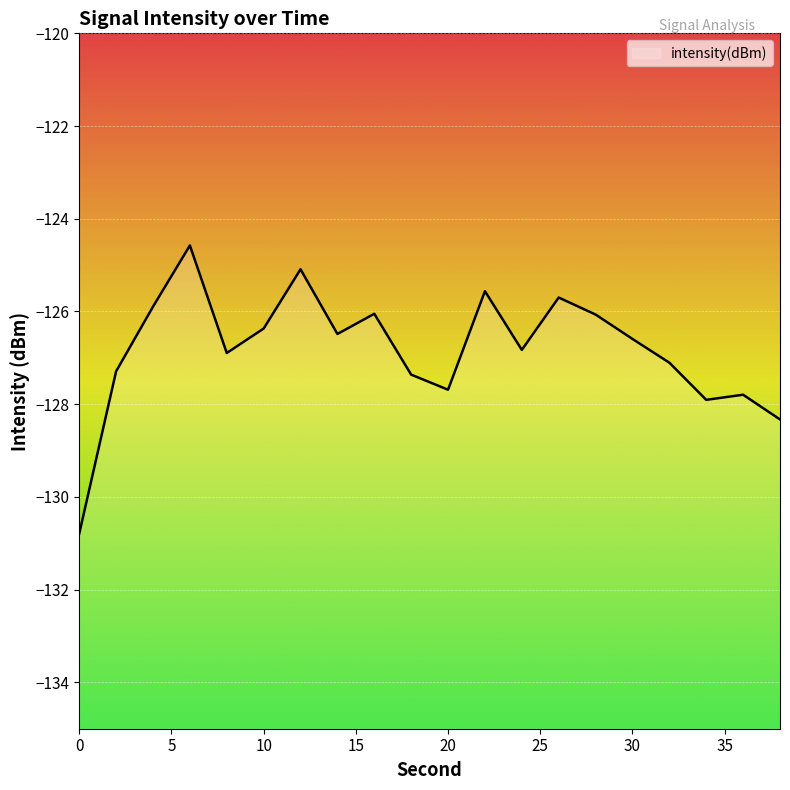

What is the minimum value shown in the chart?

-130.8